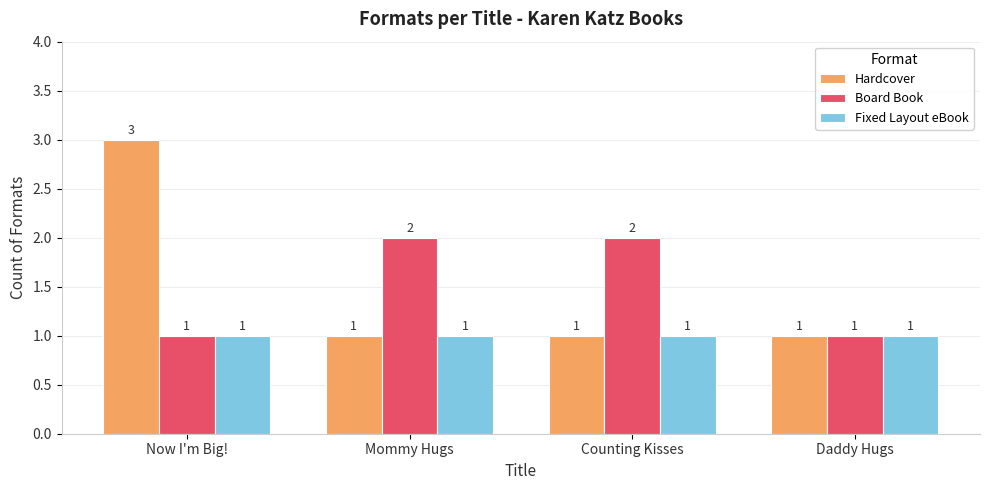

How many bars are there in each group?

3